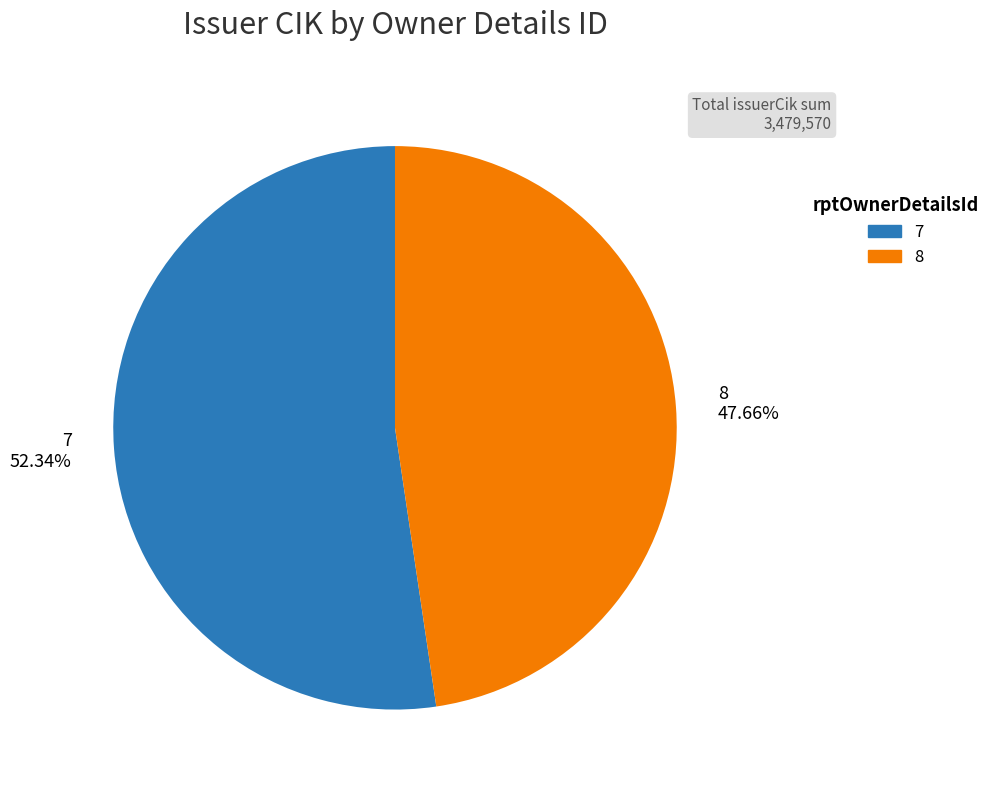

Is it true that 7 is 60% of the pie?

False